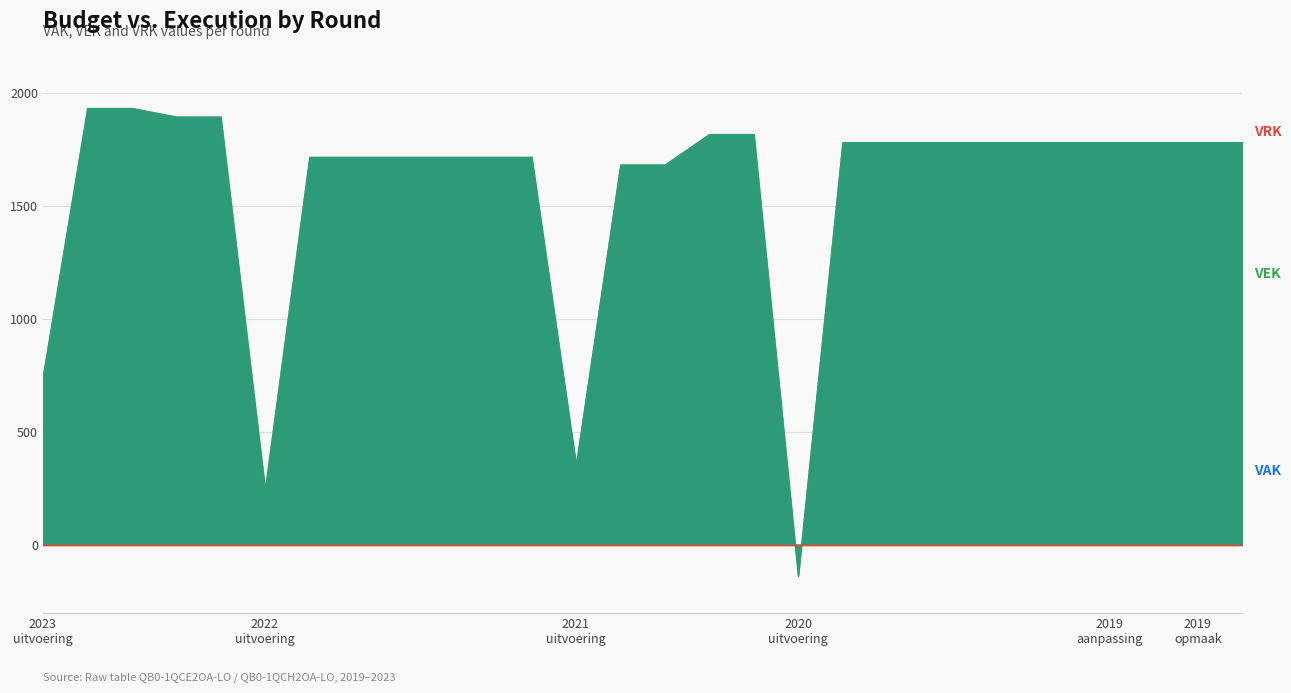

Reading right to left, what are all the values shown in this chart?

VAK: 2019 opmaak - ontwerp=1780	2019 opmaak - goedgekeurd=1780	2019 1ste aanpassing - ontwerp=1780	2019 1ste aanpassing – goedgekeurd=1780	2020 Opmaak - ontwerp=1780	2020 Opmaak - goedgekeurd=1780	2020 1ste aanpassing – ontwerp=1780	2020 1ste aanpassing - goedgekeurd=1780	2020 2de aanpassing - ontwerp=1780	2020 2de aanpassing - goedgekeurd=1780	2020 uitvoering=-137	2021 Opmaak - ontwerp=1816	2021 Opmaak - goedgekeurd=1816	2021 1ste aanpassing – ontwerp=1681	2021 1ste aanpassing - goedgekeurd=1681	2021 uitvoering=355	2022 Opmaak - ontwerp=1715	2022 Opmaak - goedgekeurd=1715	2022 1ste aanpassing – ontwerp=1715	2022 1ste aanpassing – goedgekeurd=1715	2022 2de aanpassing – ontwerp=1715	2022 2de aanpassing – goedgekeurd=1715	2022 uitvoering=241	2023 Opmaak - ontwerp=1893	2023 Opmaak – goedgekeurd=1893	2023 1ste aanpassing – ontwerp=1931	2023 1ste aanpassing – goedgekeurd=1931	2023 uitvoering=744
VEK: 2019 opmaak - ontwerp=1780	2019 opmaak - goedgekeurd=1780	2019 1ste aanpassing - ontwerp=1780	2019 1ste aanpassing – goedgekeurd=1780	2020 Opmaak - ontwerp=1780	2020 Opmaak - goedgekeurd=1780	2020 1ste aanpassing – ontwerp=1780	2020 1ste aanpassing - goedgekeurd=1780	2020 2de aanpassing - ontwerp=1780	2020 2de aanpassing - goedgekeurd=1780	2020 uitvoering=-137	2021 Opmaak - ontwerp=1816	2021 Opmaak - goedgekeurd=1816	2021 1ste aanpassing – ontwerp=1681	2021 1ste aanpassing - goedgekeurd=1681	2021 uitvoering=349	2022 Opmaak - ontwerp=1715	2022 Opmaak - goedgekeurd=1715	2022 1ste aanpassing – ontwerp=1715	2022 1ste aanpassing – goedgekeurd=1715	2022 2de aanpassing – ontwerp=1715	2022 2de aanpassing – goedgekeurd=1715	2022 uitvoering=247	2023 Opmaak - ontwerp=1893	2023 Opmaak – goedgekeurd=1893	2023 1ste aanpassing – ontwerp=1931	2023 1ste aanpassing – goedgekeurd=1931	2023 uitvoering=745
VRK: 2019 opmaak - ontwerp=0	2019 opmaak - goedgekeurd=0	2019 1ste aanpassing - ontwerp=0	2019 1ste aanpassing – goedgekeurd=0	2020 Opmaak - ontwerp=0	2020 Opmaak - goedgekeurd=0	2020 1ste aanpassing – ontwerp=0	2020 1ste aanpassing - goedgekeurd=0	2020 2de aanpassing - ontwerp=0	2020 2de aanpassing - goedgekeurd=0	2020 uitvoering=0	2021 Opmaak - ontwerp=0	2021 Opmaak - goedgekeurd=0	2021 1ste aanpassing – ontwerp=0	2021 1ste aanpassing - goedgekeurd=0	2021 uitvoering=0	2022 Opmaak - ontwerp=0	2022 Opmaak - goedgekeurd=0	2022 1ste aanpassing – ontwerp=0	2022 1ste aanpassing – goedgekeurd=0	2022 2de aanpassing – ontwerp=0	2022 2de aanpassing – goedgekeurd=0	2022 uitvoering=0	2023 Opmaak - ontwerp=0	2023 Opmaak – goedgekeurd=0	2023 1ste aanpassing – ontwerp=0	2023 1ste aanpassing – goedgekeurd=0	2023 uitvoering=0